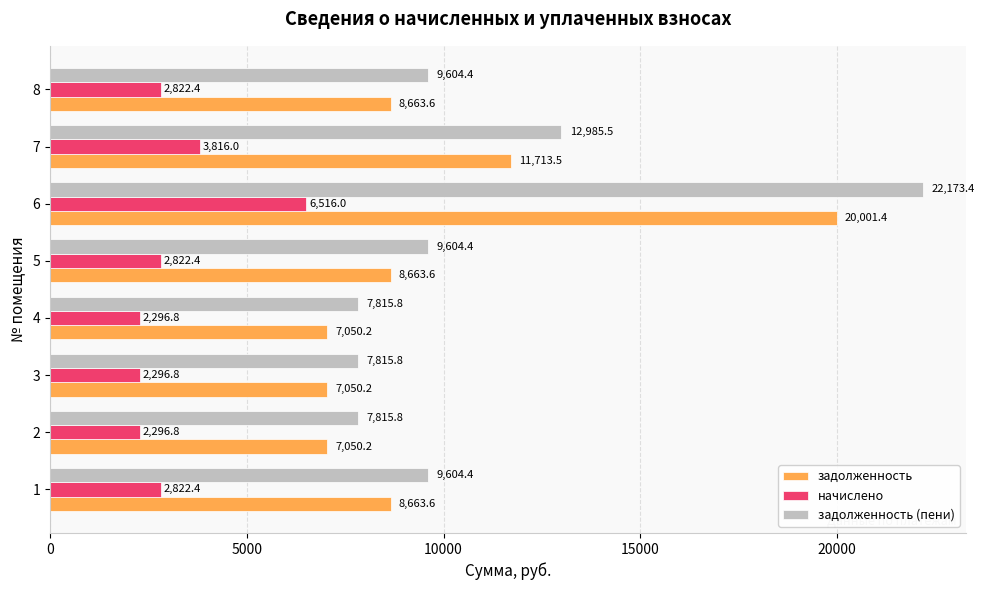

Rank the series by their maximum value, from highest to lowest.

задолженность (пени), задолженность, начислено